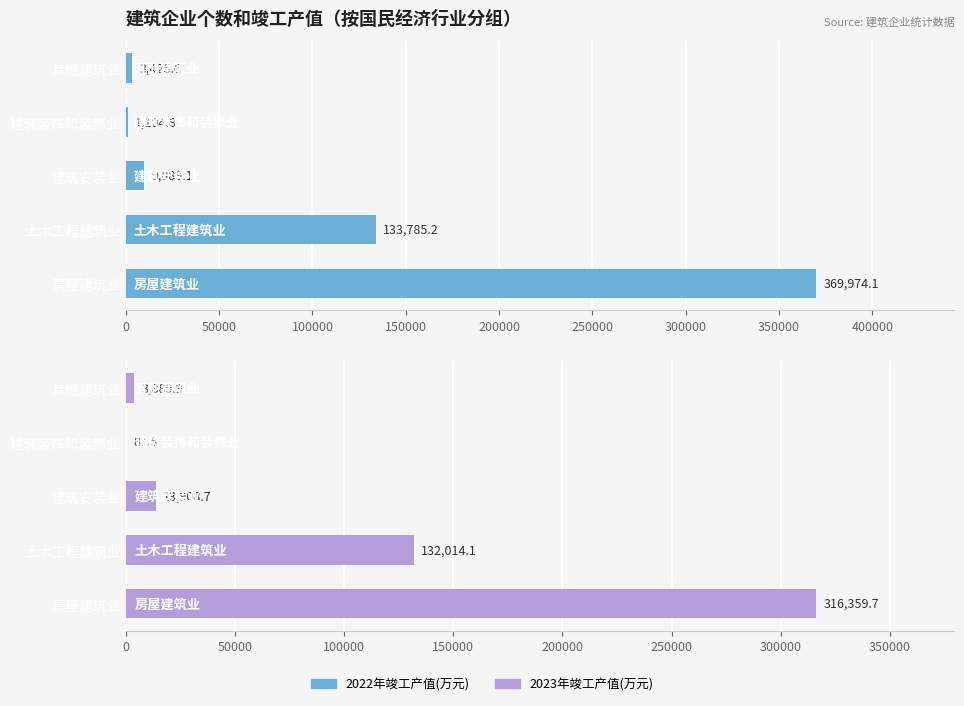

What is the value of the 2022年竣工产值(万元) bar at the 4th from the left?

1104.8